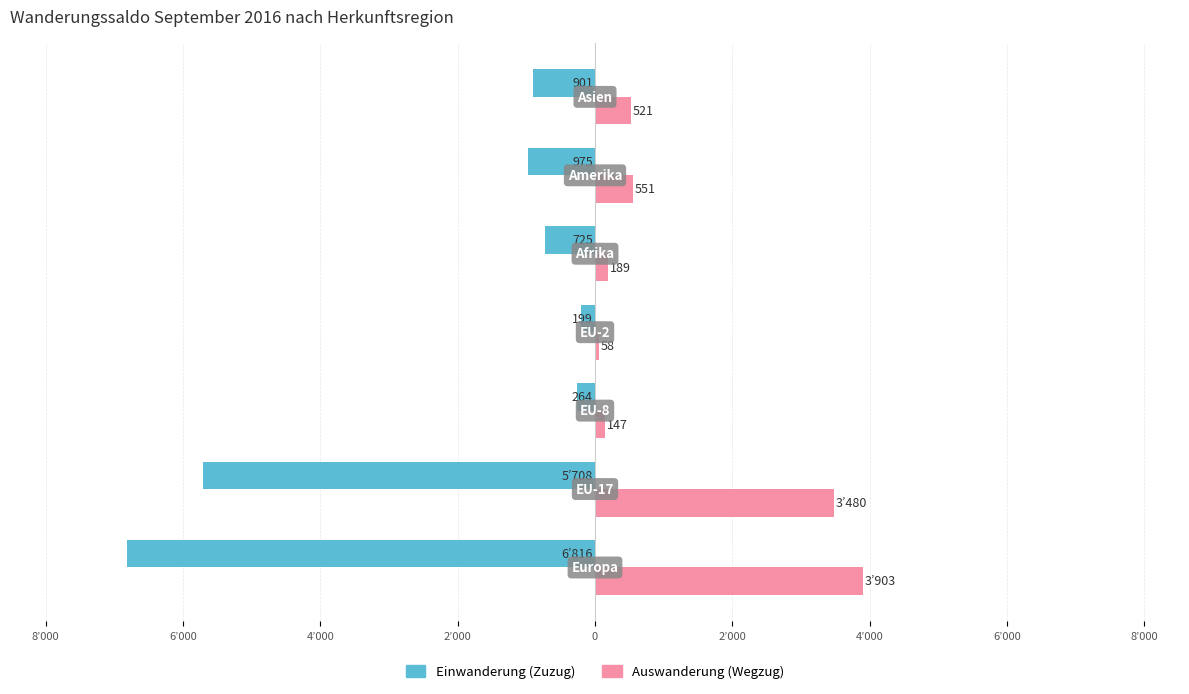

What is the sum of all Auswanderung (Wegzug) values?

8849